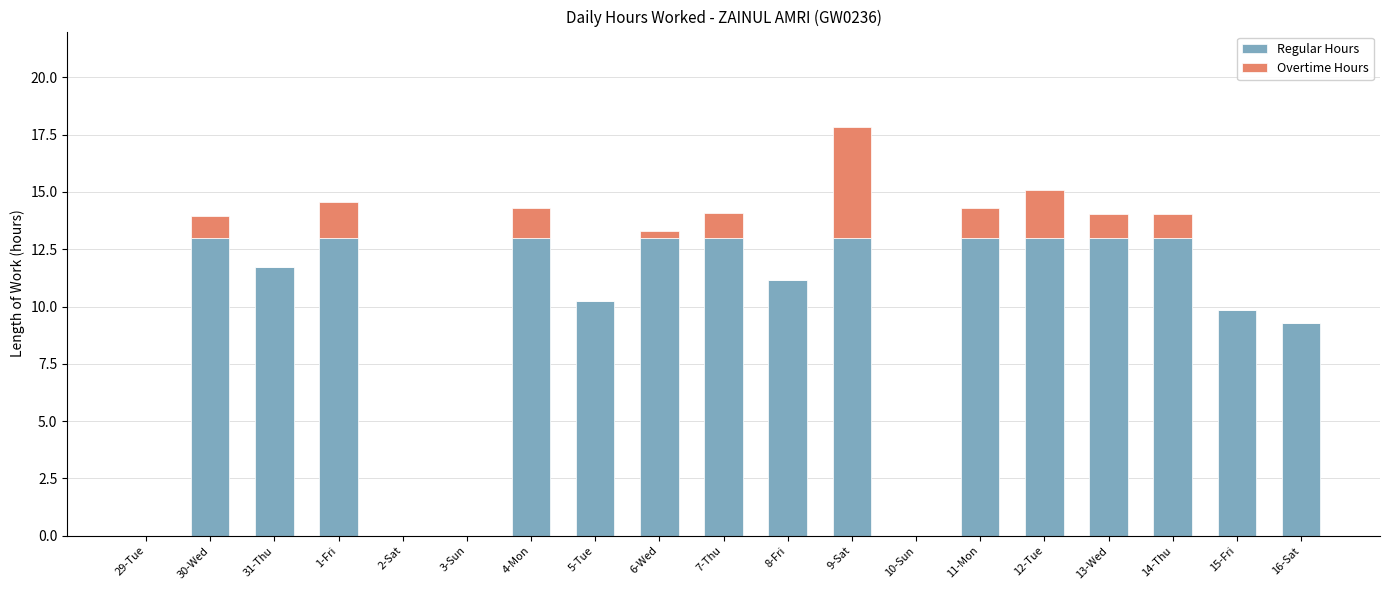

Is it true that Regular Hours equals 18.1 at 6-Wed?

False